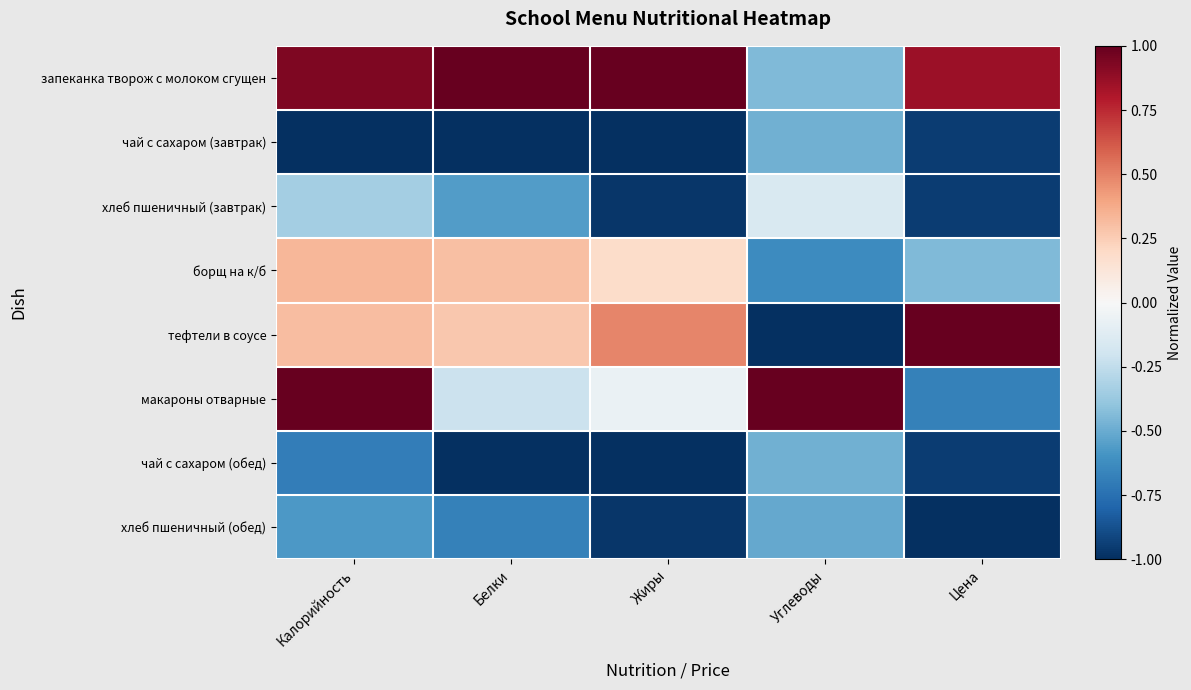

Which series has the largest total across all categories?

запеканка творож с молоком сгущен